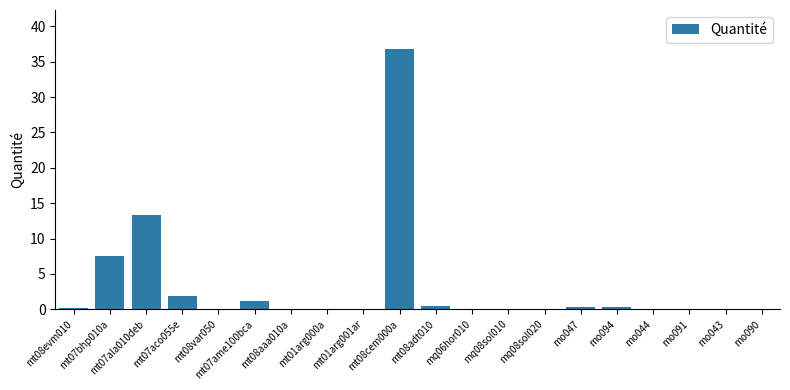

What is the change in value from mt07aco055e to mt08aaa010a?

-1.8